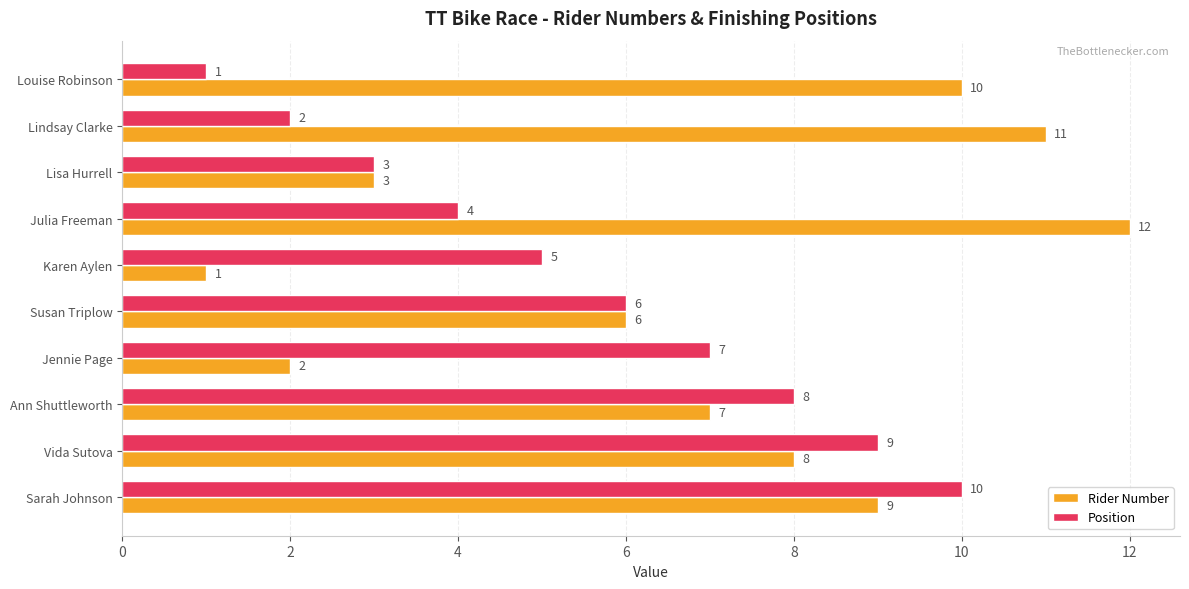

What is the difference between the maximum and second lowest values in the Rider Number series?

10